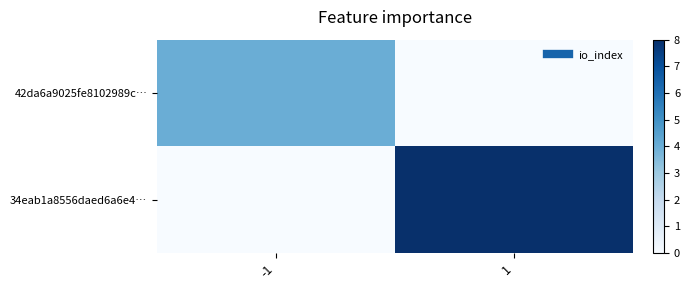

At which category is the sum across all series the highest?

1